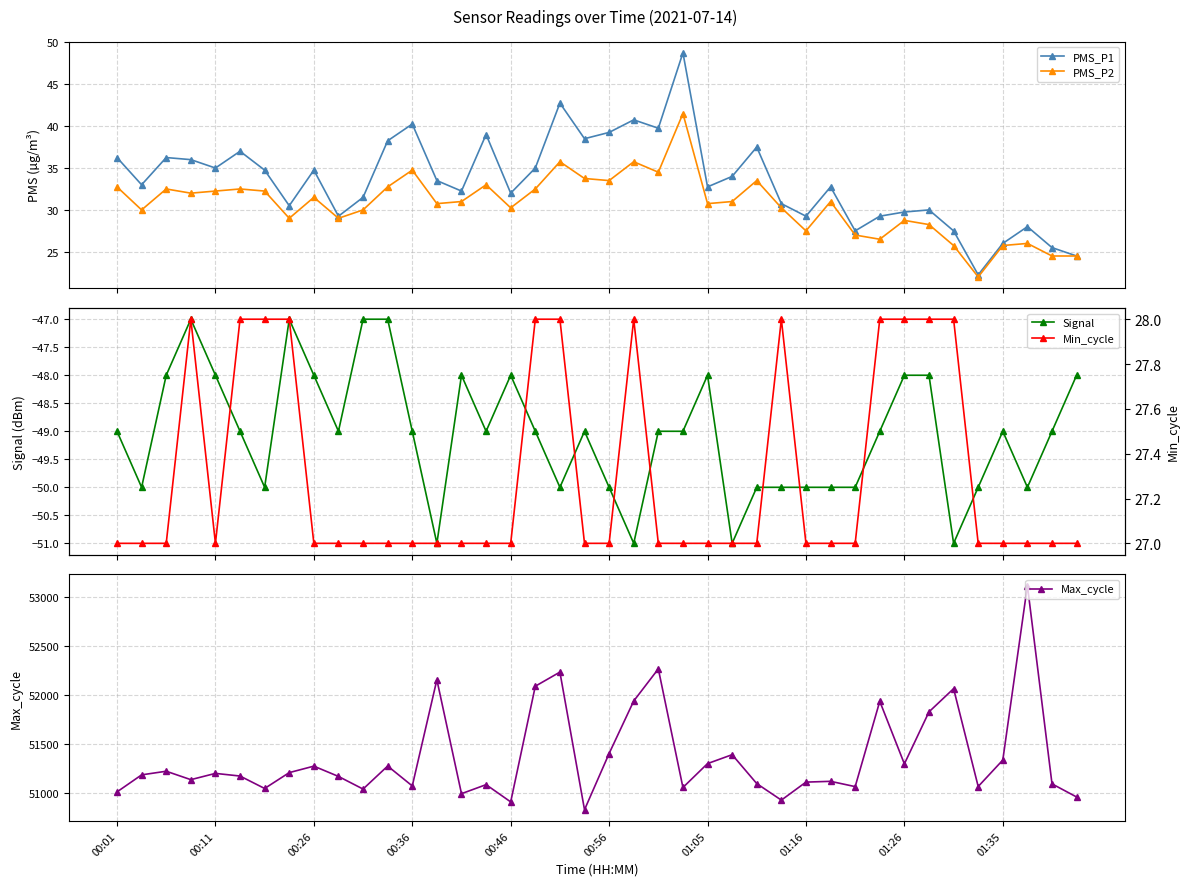

True or false: PMS_P1 and PMS_P2 intersect in this chart.

False